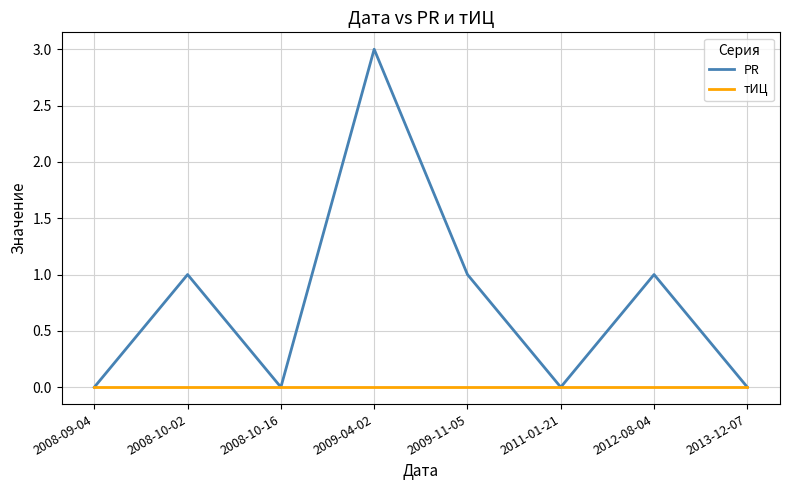

What is the maximum value shown in the chart?

3